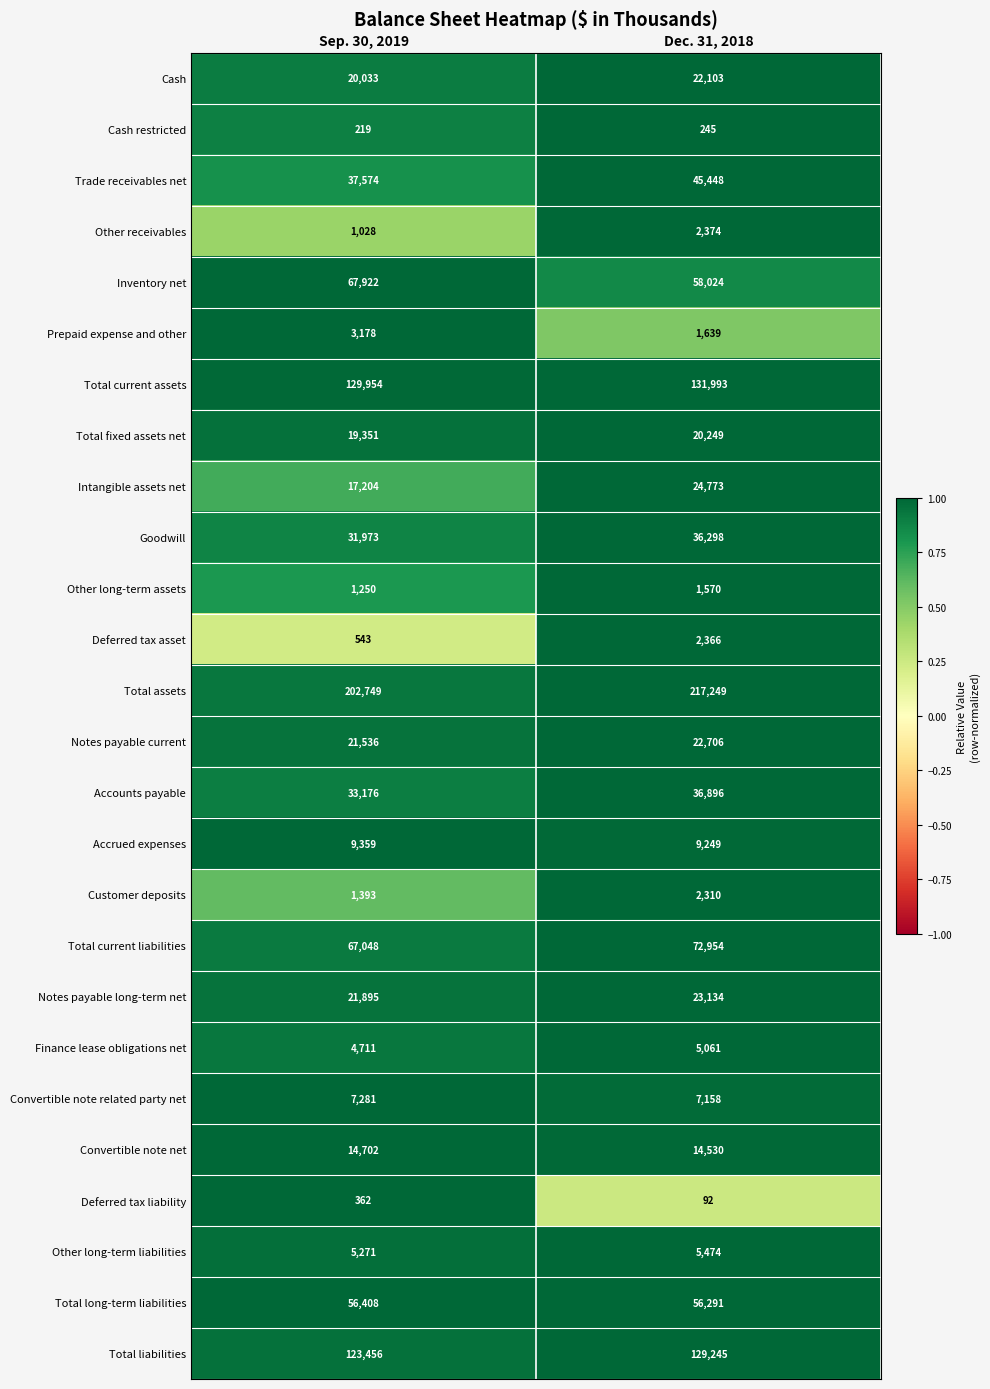

At Sep. 30, 2019, list the series in order from largest to smallest.

Total assets, Total current assets, Total liabilities, Inventory net, Total current liabilities, Total long-term liabilities, Trade receivables net, Accounts payable, Goodwill, Notes payable long-term net, Notes payable current, Cash, Total fixed assets net, Intangible assets net, Convertible note net, Accrued expenses, Convertible note related party net, Other long-term liabilities, Finance lease obligations net, Prepaid expense and other, Customer deposits, Other long-term assets, Other receivables, Deferred tax asset, Deferred tax liability, Cash restricted